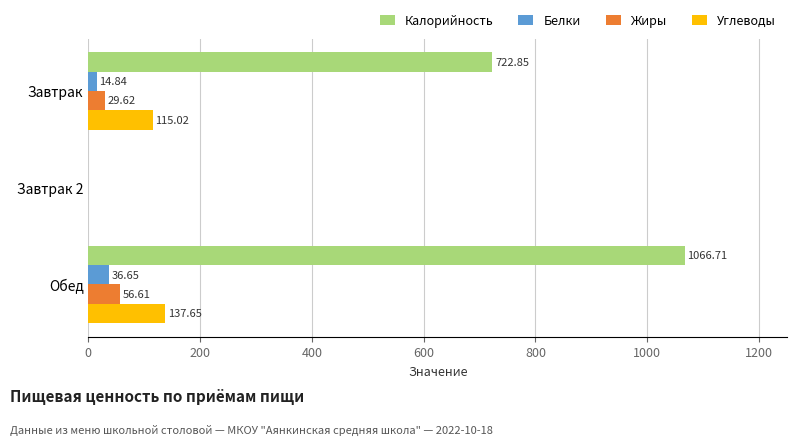

Which series has the largest total across all categories?

Калорийность